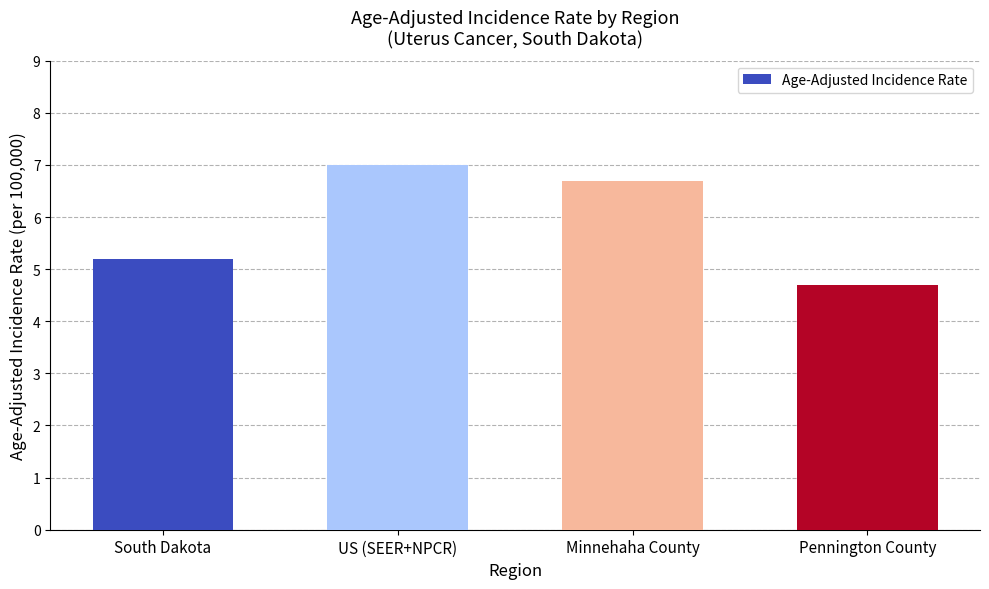

What is the difference between the second highest and second lowest values?

1.5